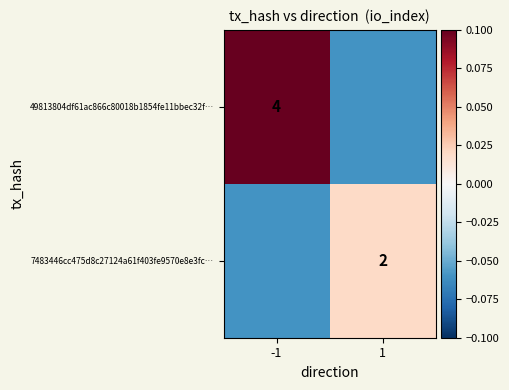

At which label does 49813804df61ac866c80018b1854fe11bbec32f… reach its peak?

-1